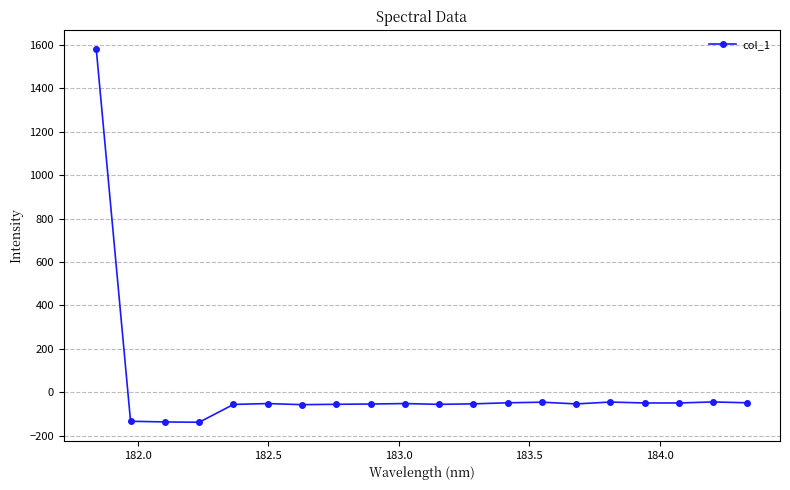

What is the greatest value displayed?

1580.8